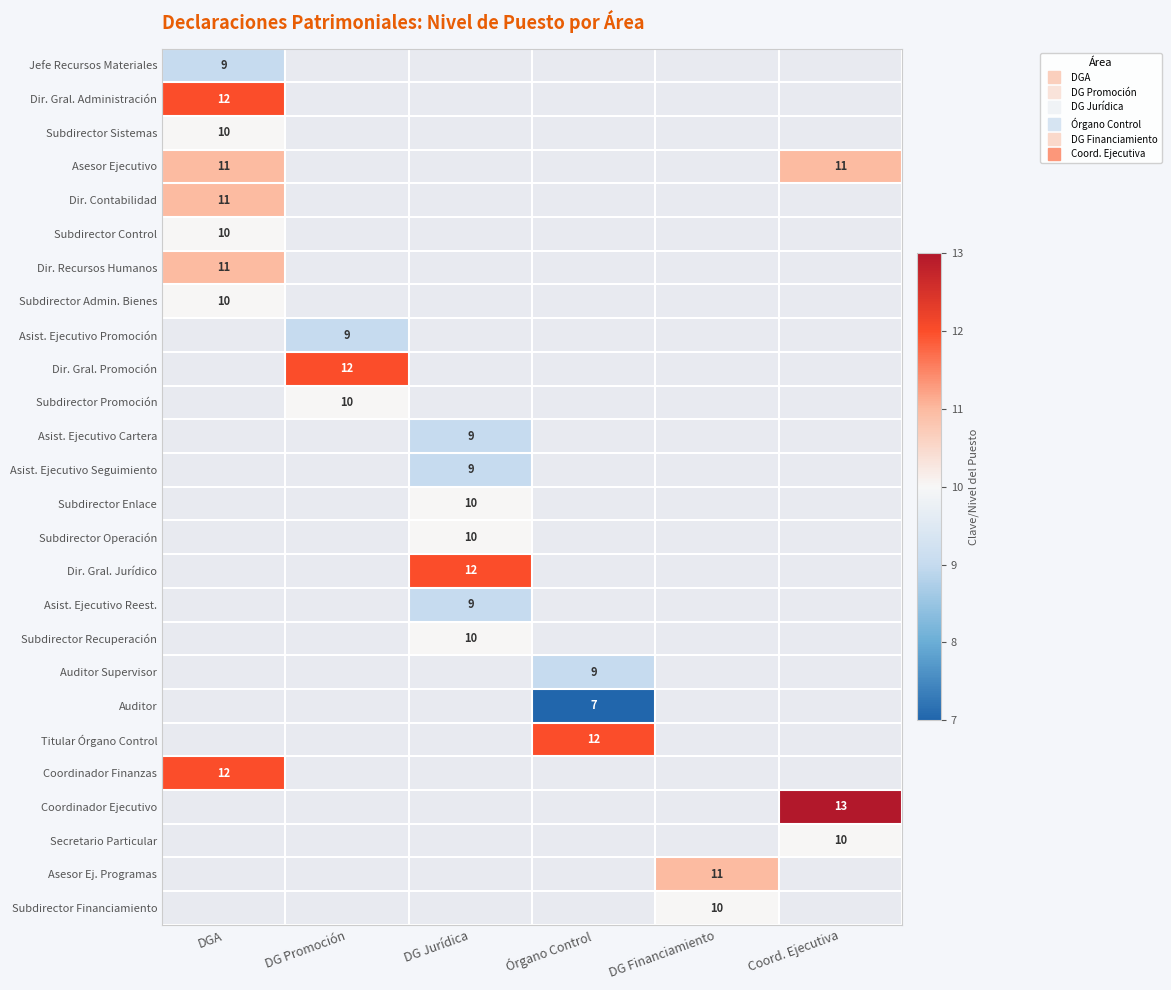

Which category has the lowest value across all series?

Órgano Control